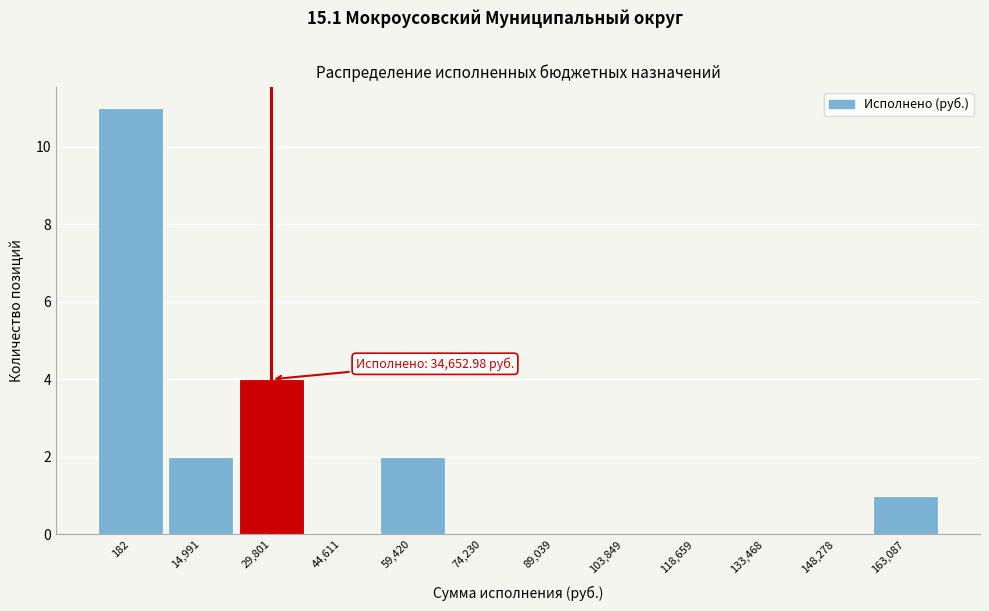

Reading left to right, what are all the values shown in this chart?

182=11	14,991=2	29,801=4	44,611=0	59,420=2	74,230=0	89,039=0	103,849=0	118,659=0	133,468=0	148,278=0	163,087=1